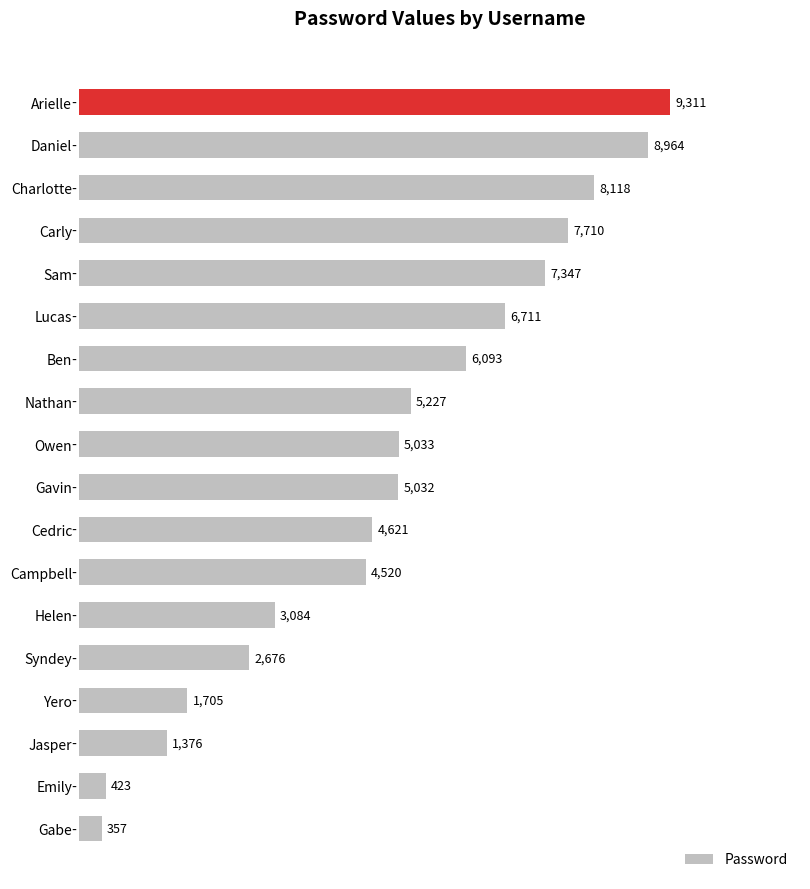

Rank the categories by value from highest to lowest.

Arielle, Daniel, Charlotte, Carly, Sam, Lucas, Ben, Nathan, Owen, Gavin, Cedric, Campbell, Helen, Syndey, Yero, Jasper, Emily, Gabe